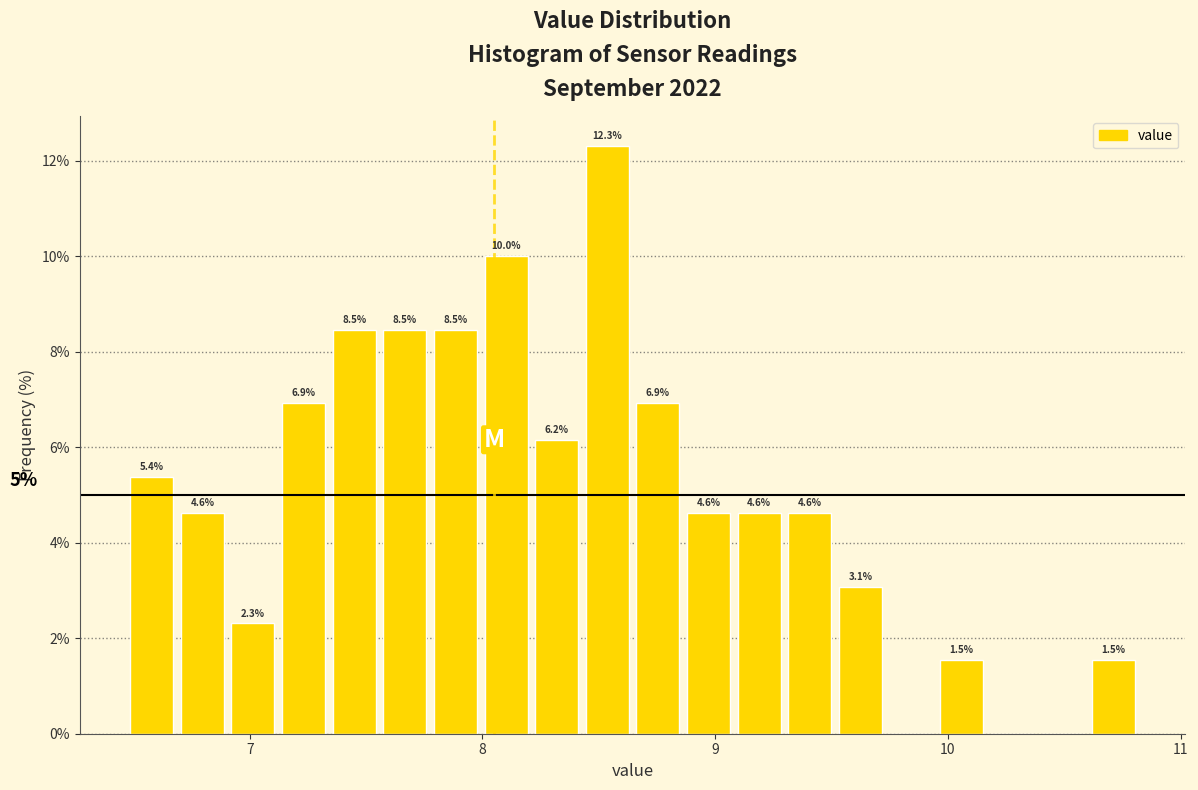

Around what value on the x-axis is the tallest bar? Give the approximate position of its centre, as read against the axis.

8.5